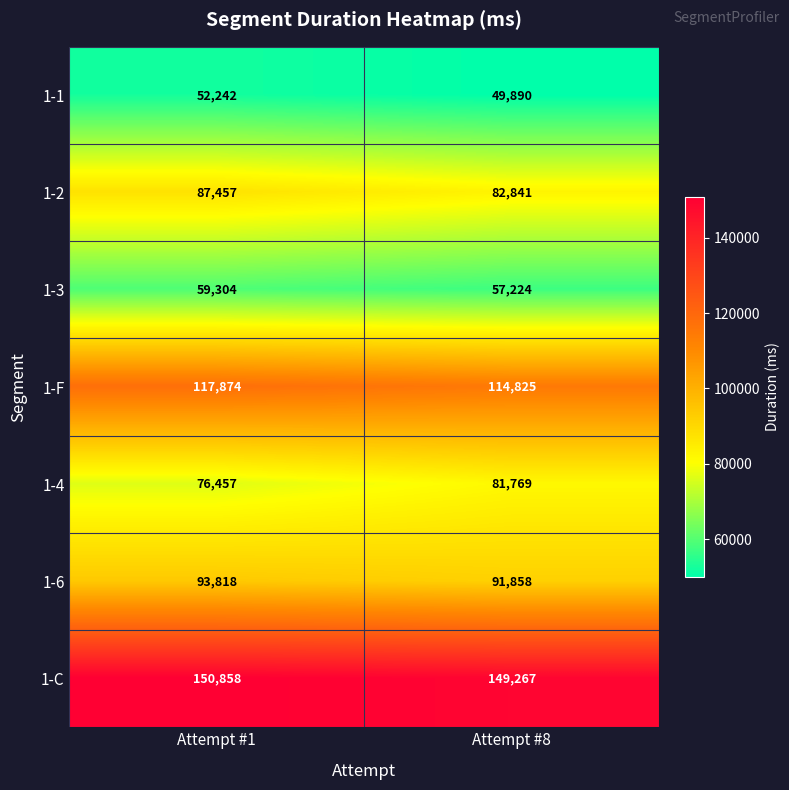

Reading left to right, extract all data points from this chart.

1-1: Attempt #1=52242	Attempt #8=49890
1-2: Attempt #1=87457	Attempt #8=82841
1-3: Attempt #1=59304	Attempt #8=57224
1-F: Attempt #1=117874	Attempt #8=114825
1-4: Attempt #1=76457	Attempt #8=81769
1-6: Attempt #1=93818	Attempt #8=91858
1-C: Attempt #1=150858	Attempt #8=149267